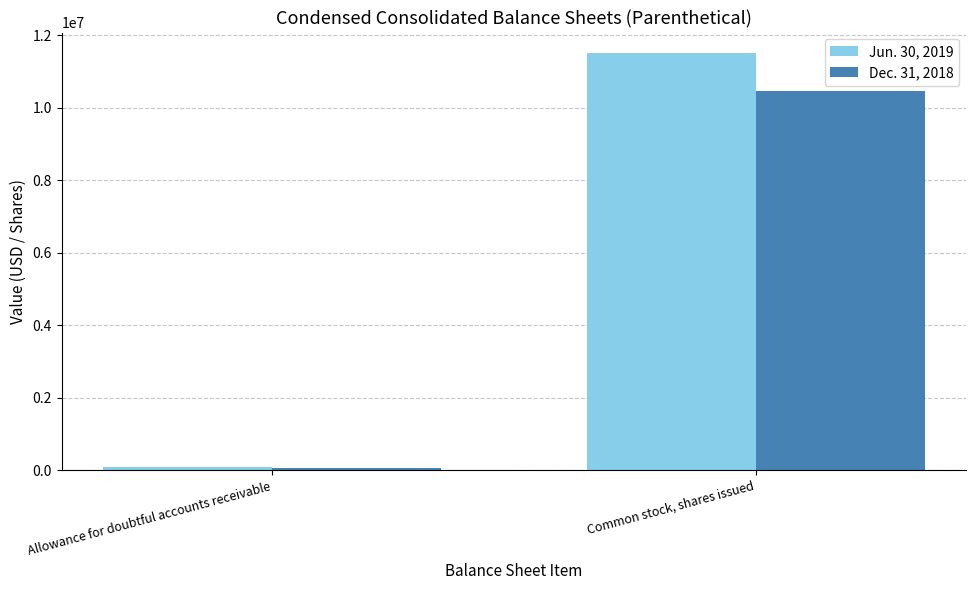

Are the bars grouped side by side (vs. stacked)?

Yes